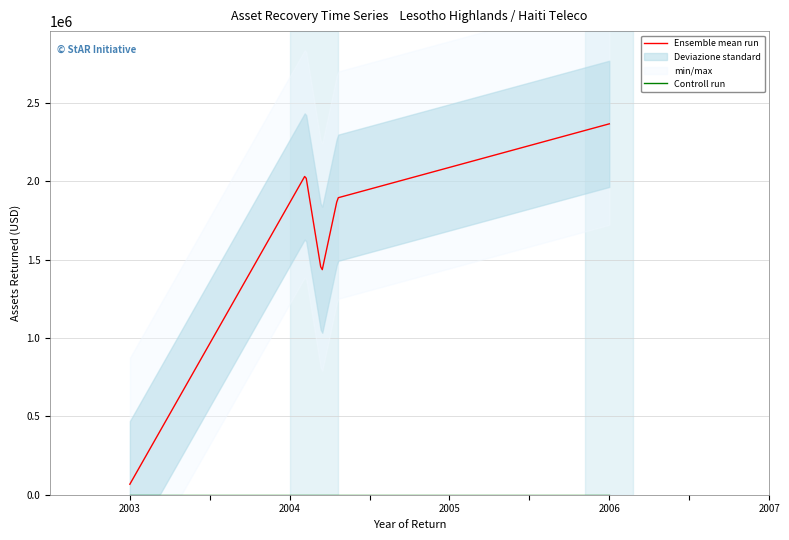

What is the minimum value for Ensemble mean run?

67114.0